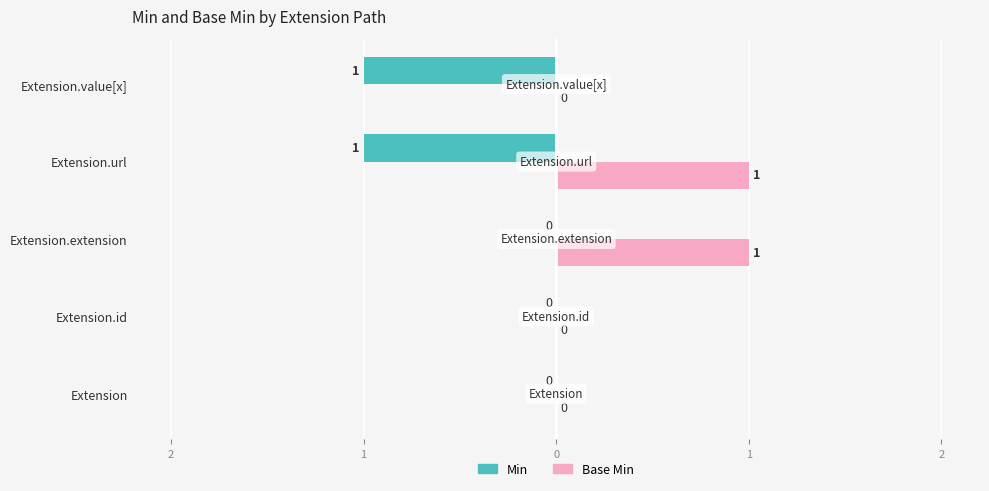

What are all the series names shown in the legend?

Min, Base Min